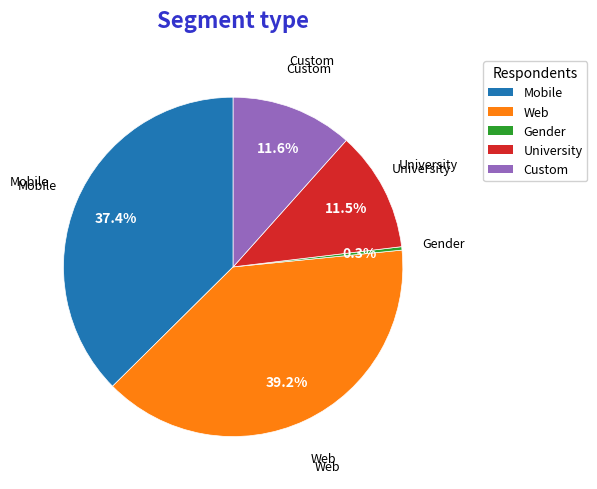

Is there a majority slice in this chart?

No